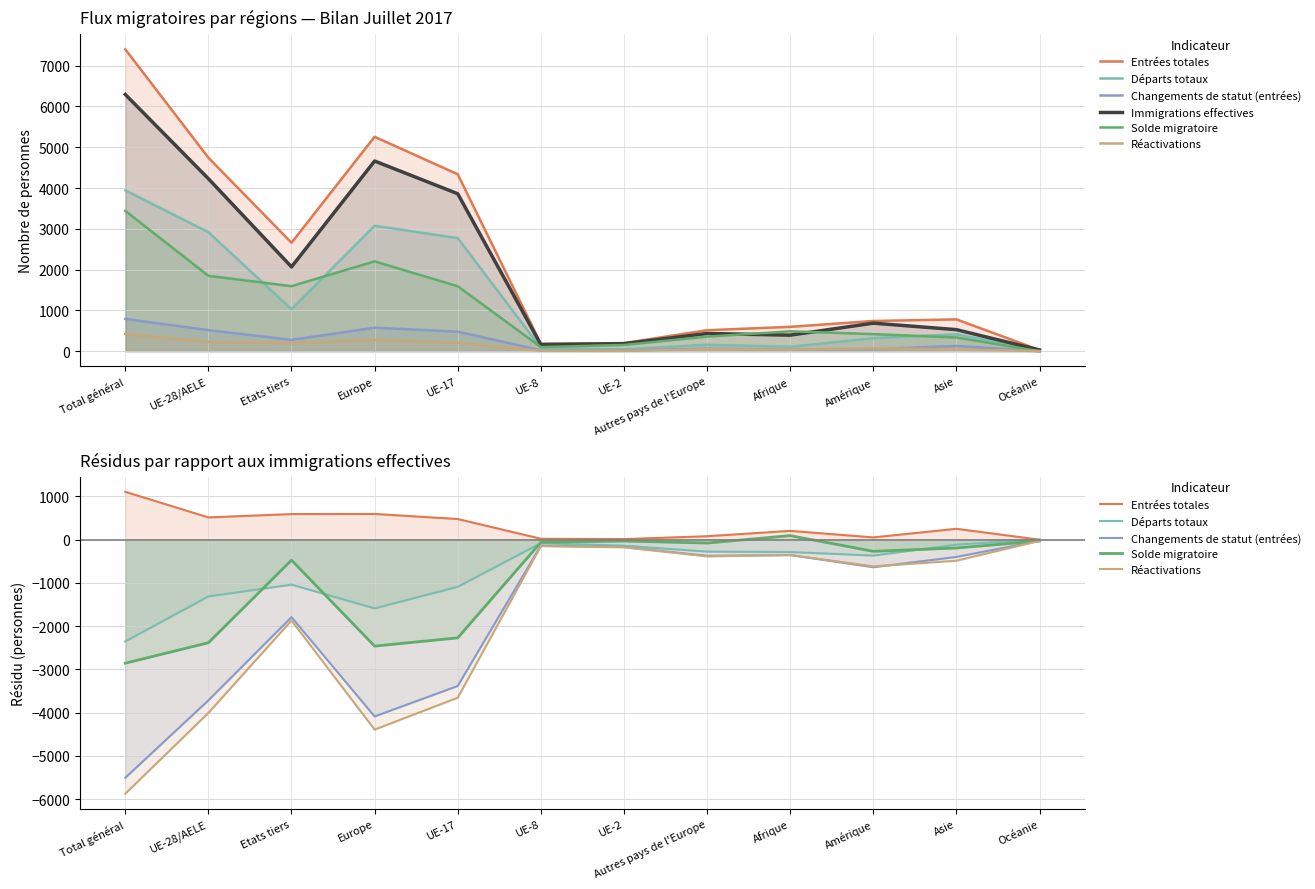

What is the approximate value of Solde migratoire at Amérique, to the nearest 50?

-250